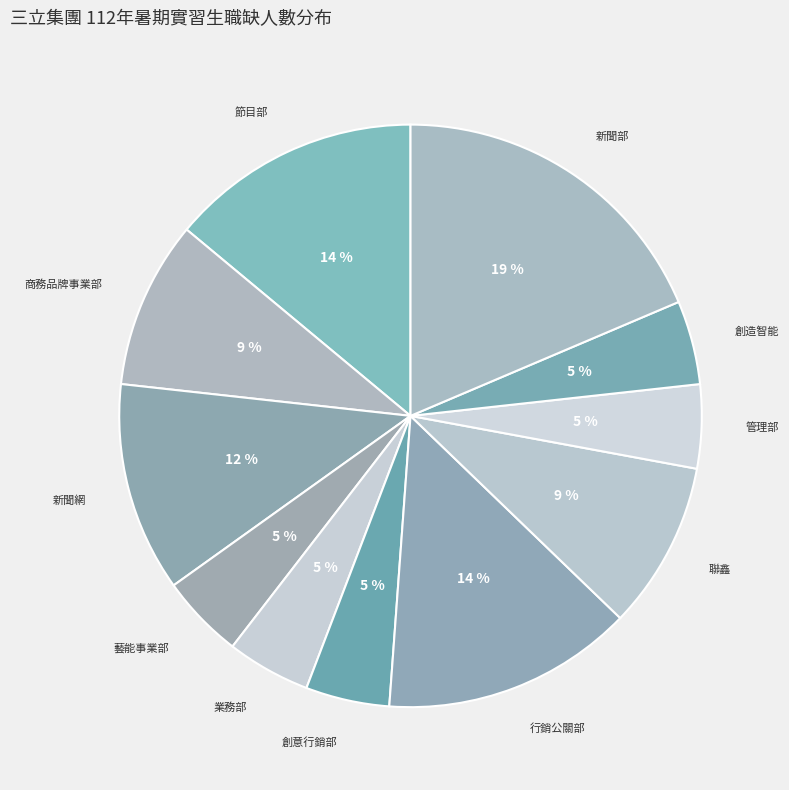

Is the sum of 行銷公關部 and 管理部 greater than half?

No